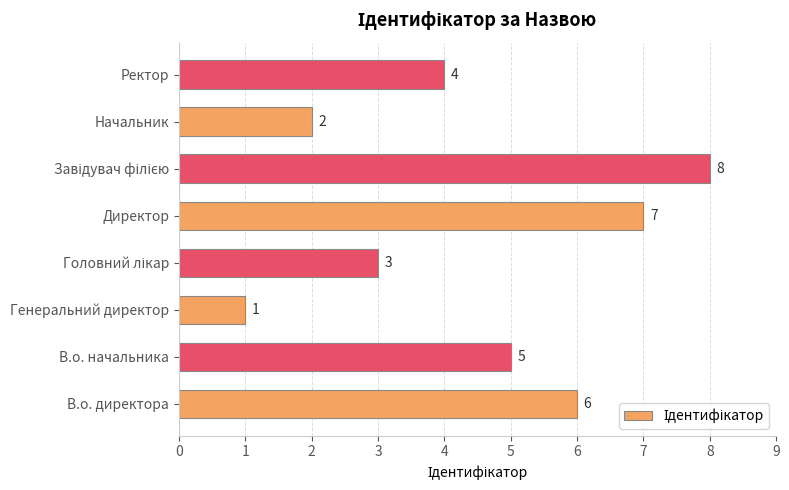

What is the difference between the maximum and minimum values?

7